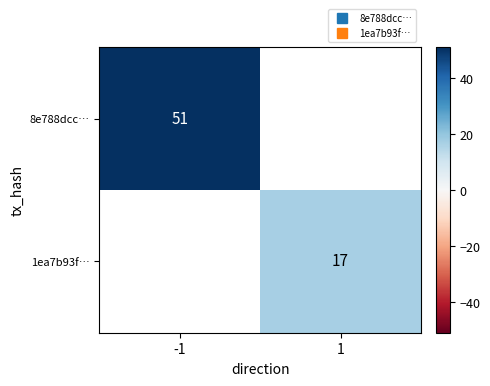

True or false: 1ea7b93f… has a value of 17.0 at 1.

True